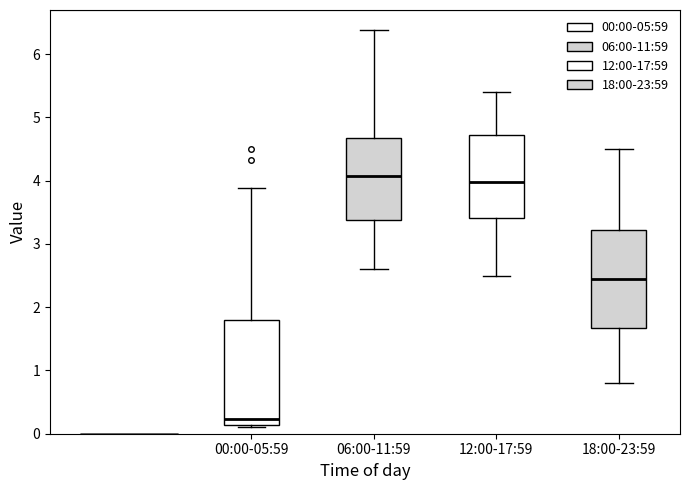

Comparing the boxes themselves (not the whiskers), which one is the tallest?

00:00-05:59